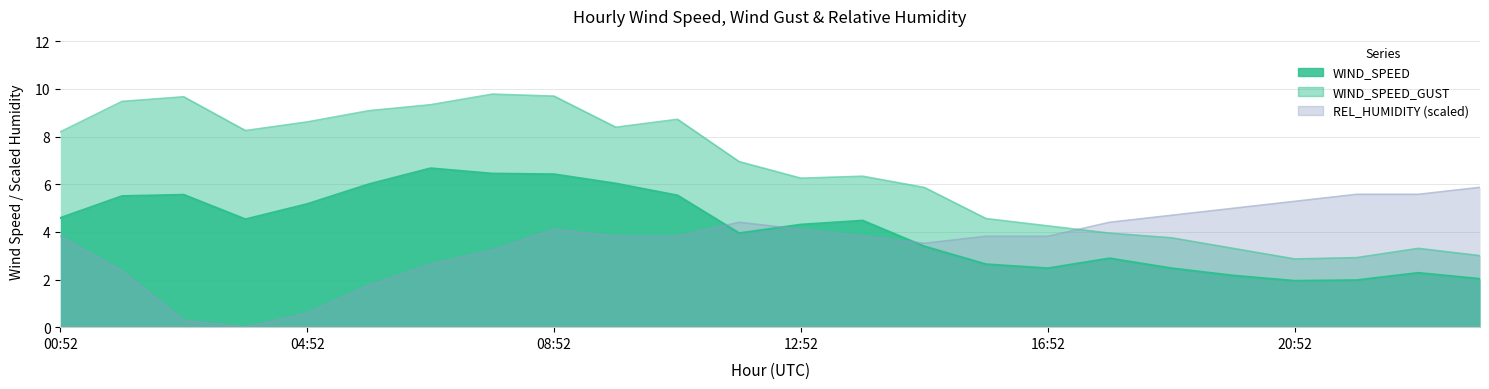

What are all the series names shown in the legend?

WIND_SPEED, WIND_SPEED_GUST, REL_HUMIDITY